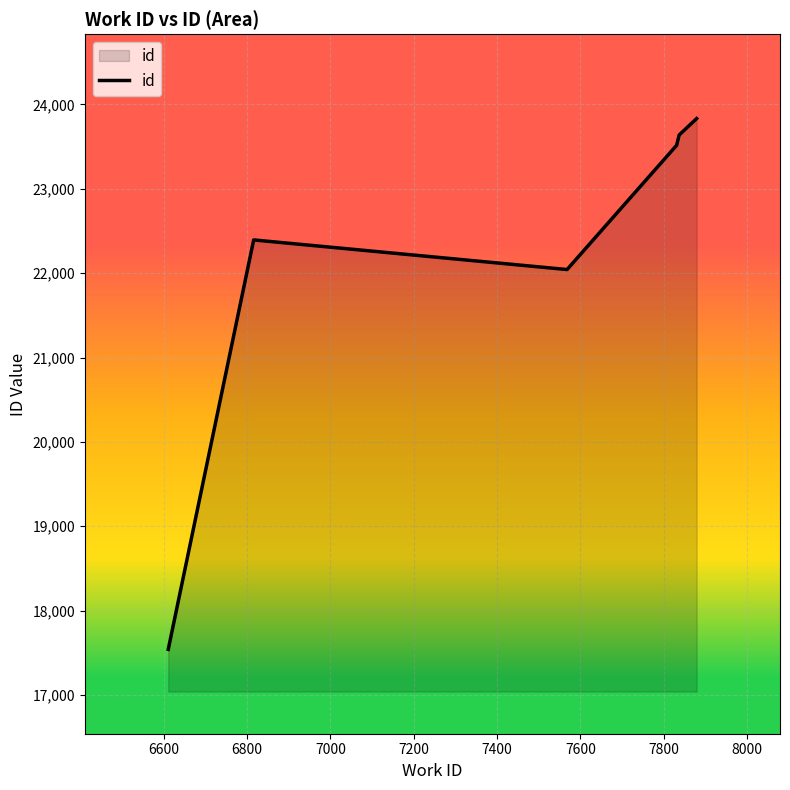

What is the sum of all values?

132965